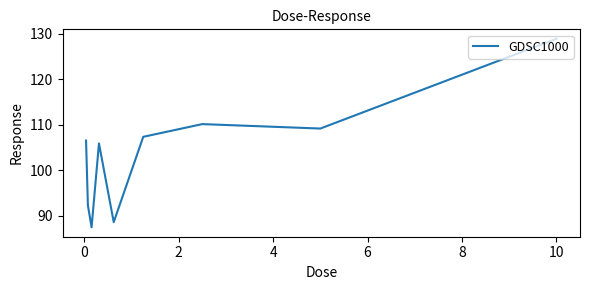

What is the smallest value displayed?

87.4